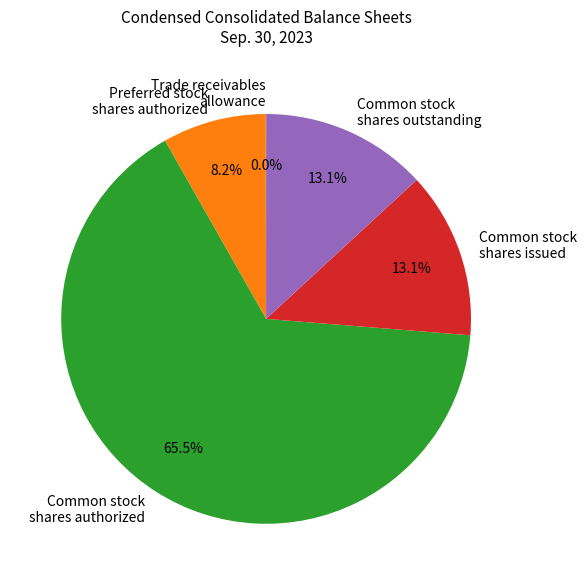

What portion of the pie excludes Common stock shares outstanding?

86.9%